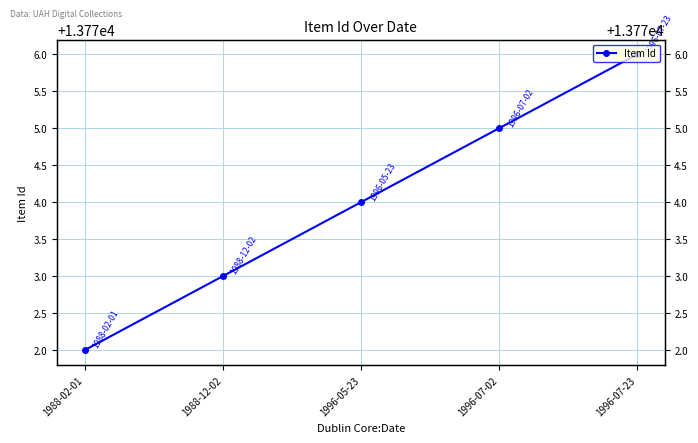

How many lines are shown in the chart?

1